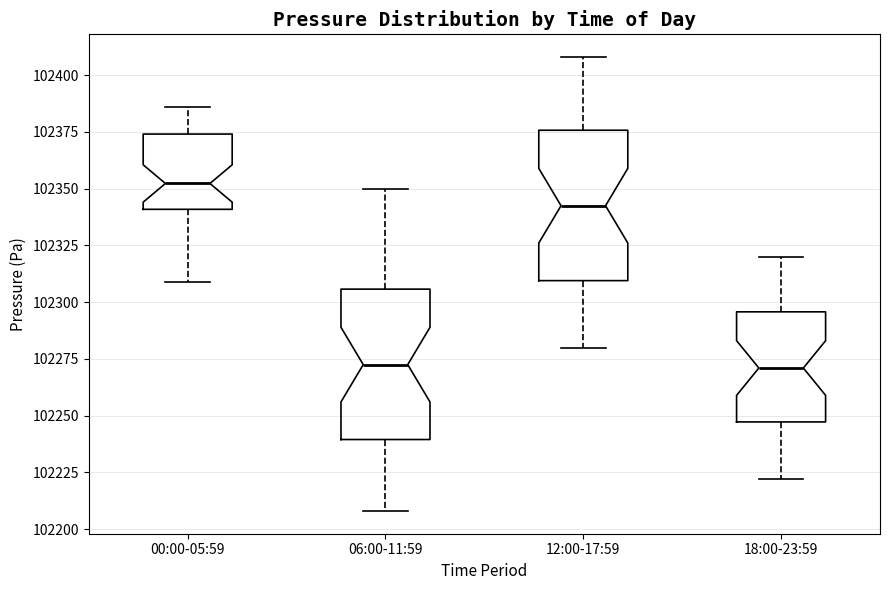

Where is the upper edge of the box for 06:00-11:59 on the y-axis? The values are not printed on the chart, so give them approximately, as read against the axis.

102305